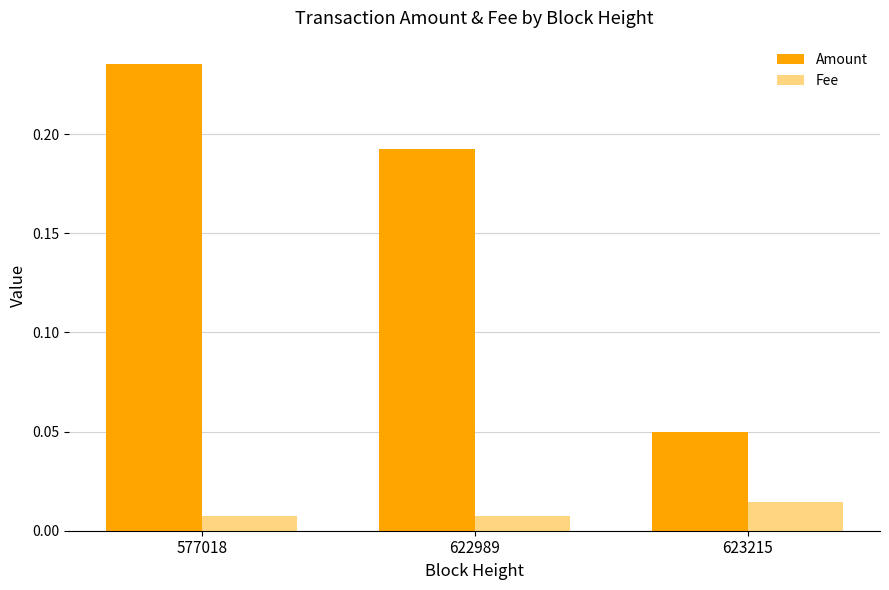

Where is Amount nearest to the value 0?

623215